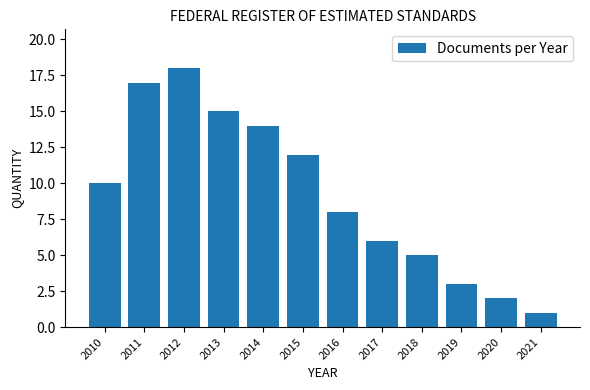

Reading left to right, what are all the values shown in this chart?

10	17	18	15	14	12	8	6	5	3	2	1